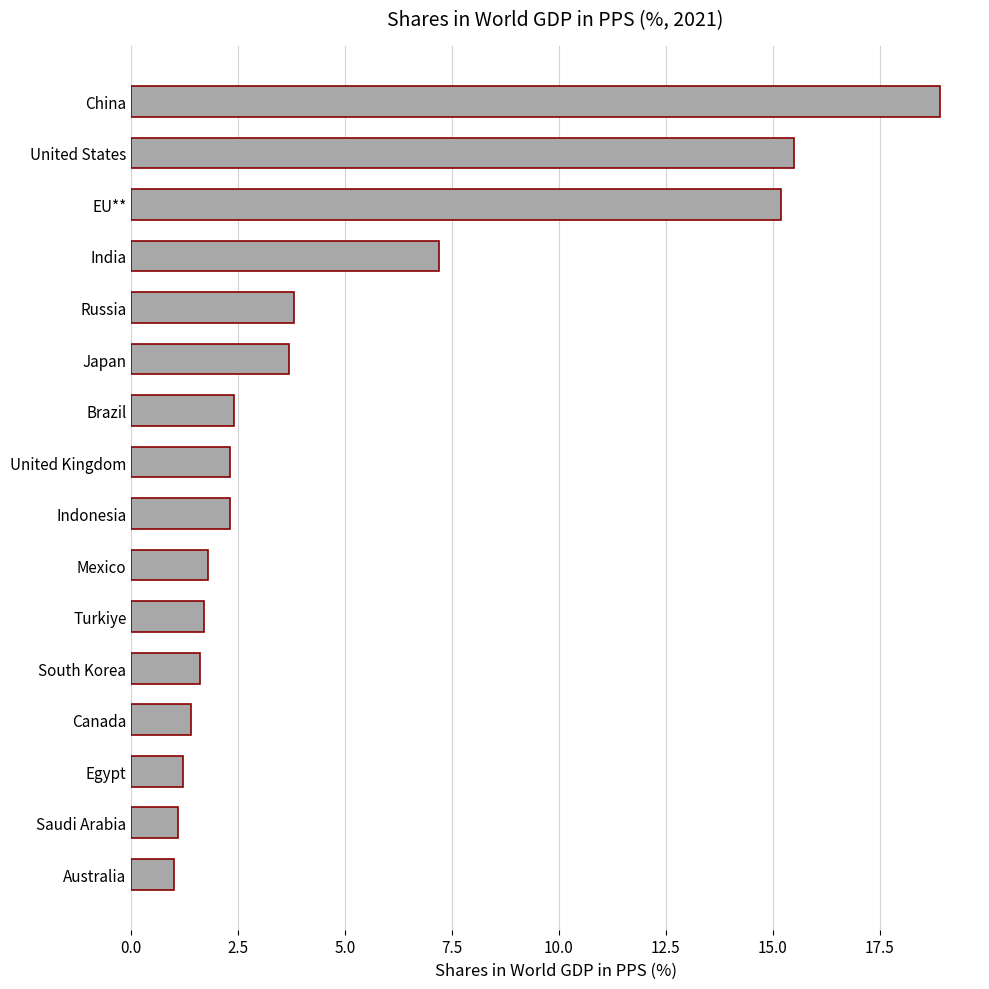

Count the number of values greater than 2.

9